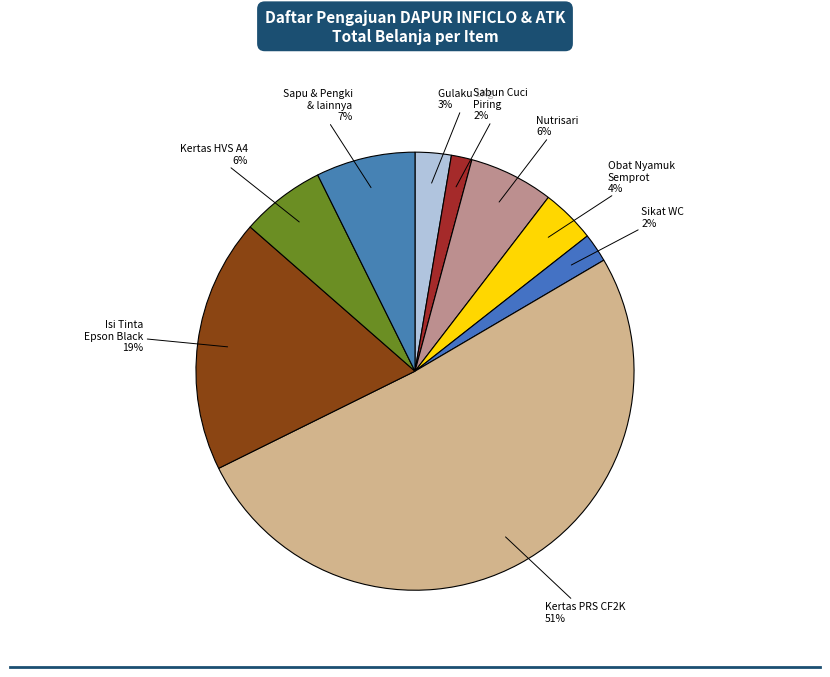

Is it true that Kertas PRS CF2K is 57% of the pie?

False